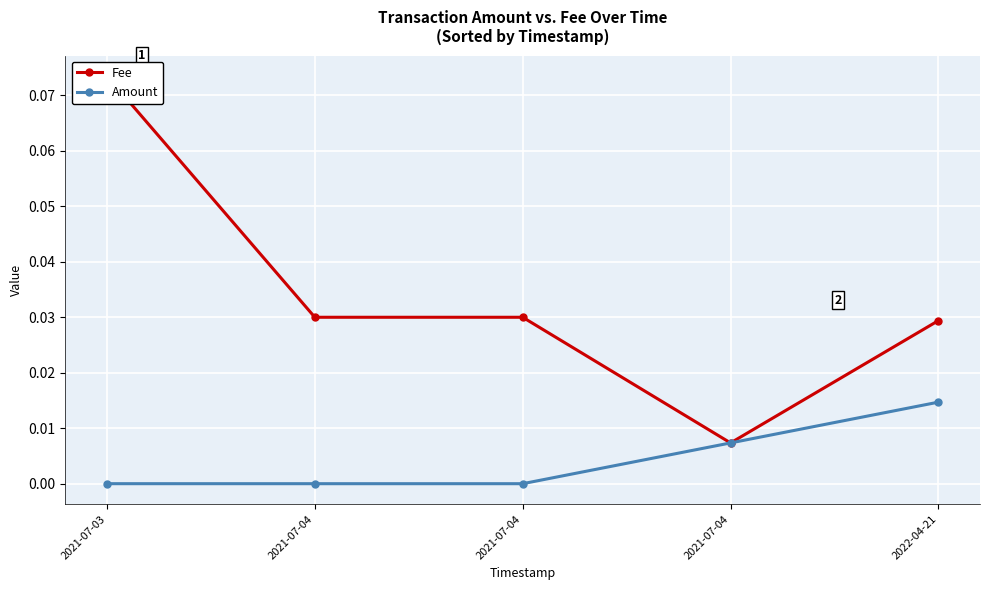

How many interior local valleys does the Amount series have?

1